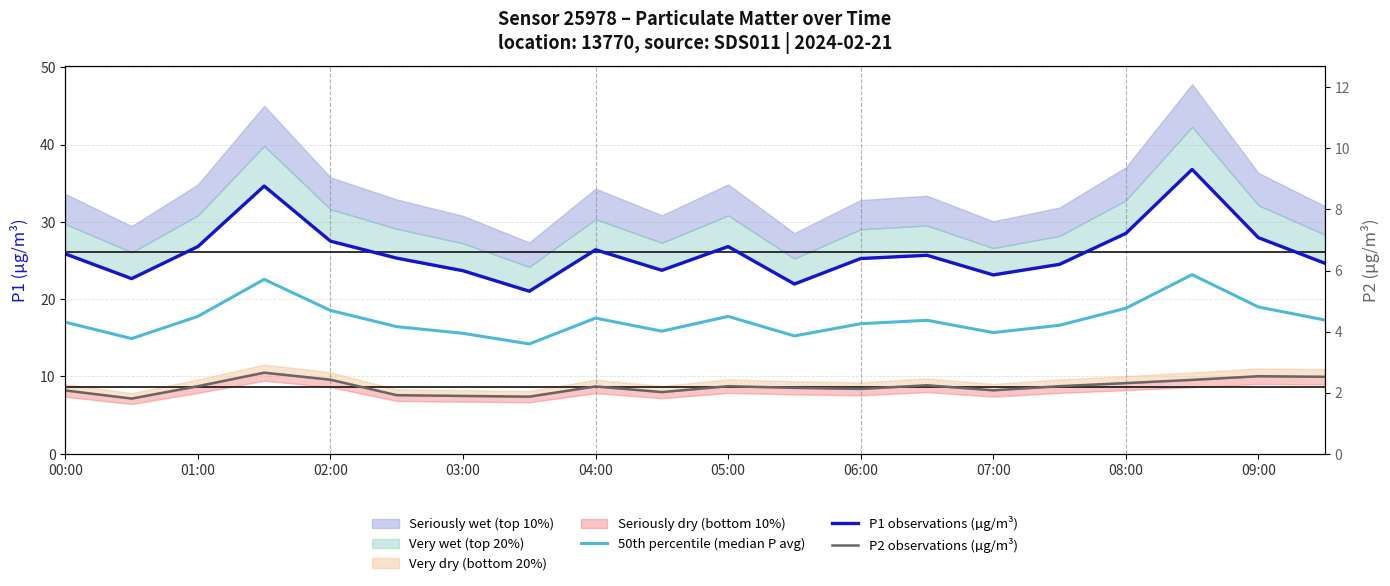

Rank the categories by 50th percentile (median P avg) value from highest to lowest.

17, 03:00, 18, 16, 04:00, 02:00, 10, 08:00, 19, 13, 00:00, 12, 15, 05:00, 09:00, 14, 06:00, 11, 01:00, 07:00